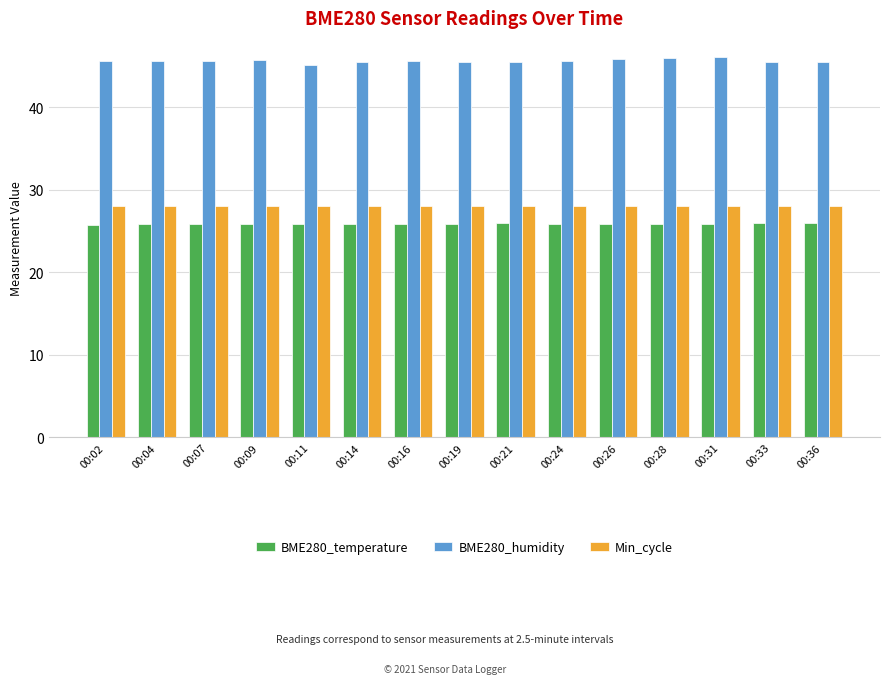

How many bars are there in each group?

3